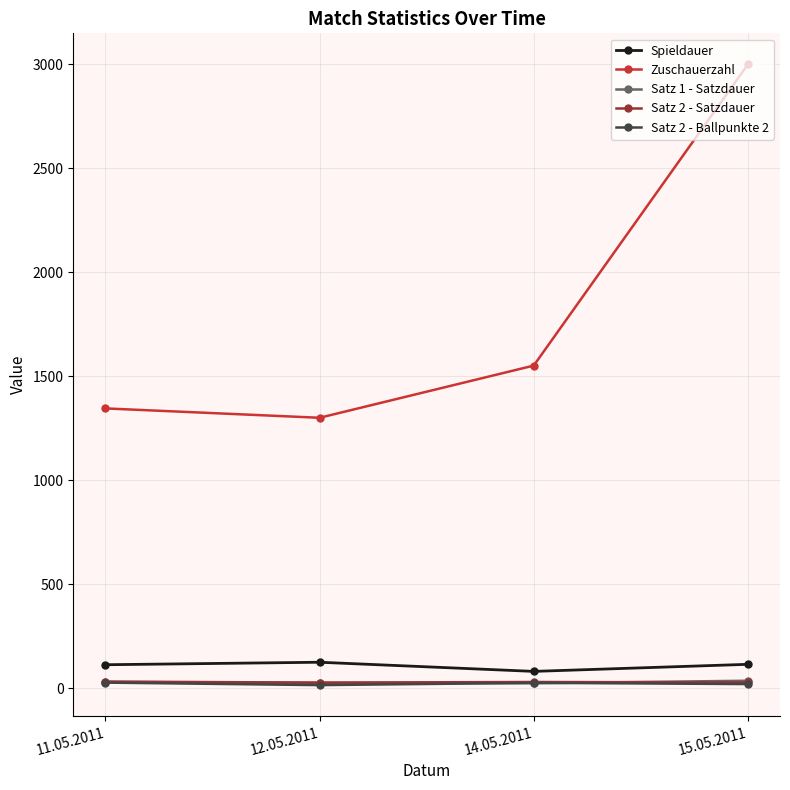

What is the label of the 3rd point from the right?

12.05.2011